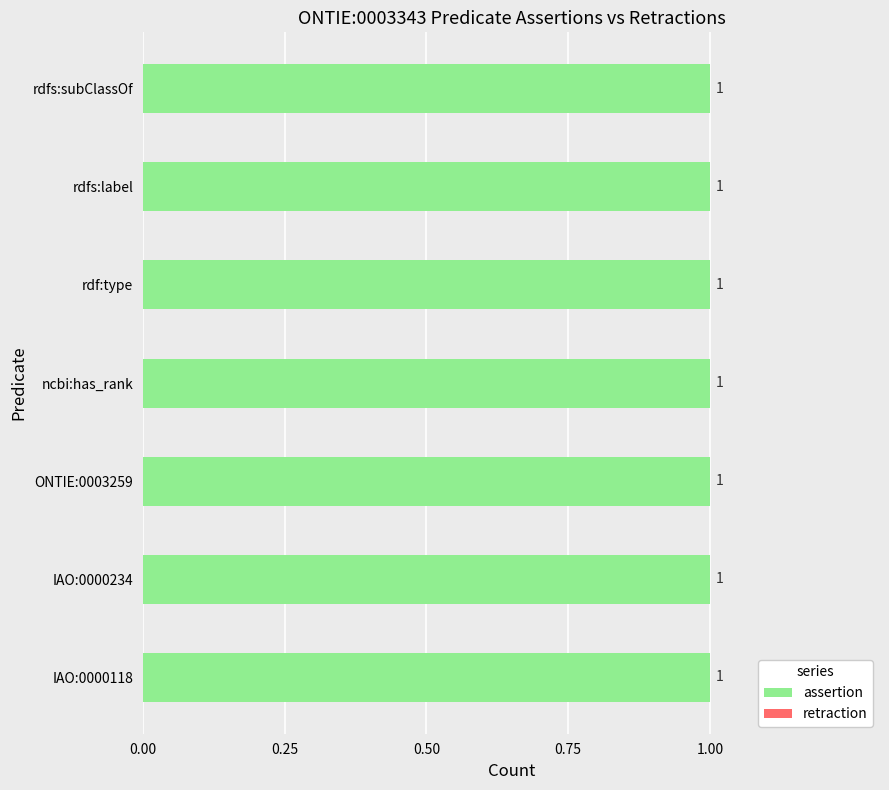

How many bars are there in each group?

2